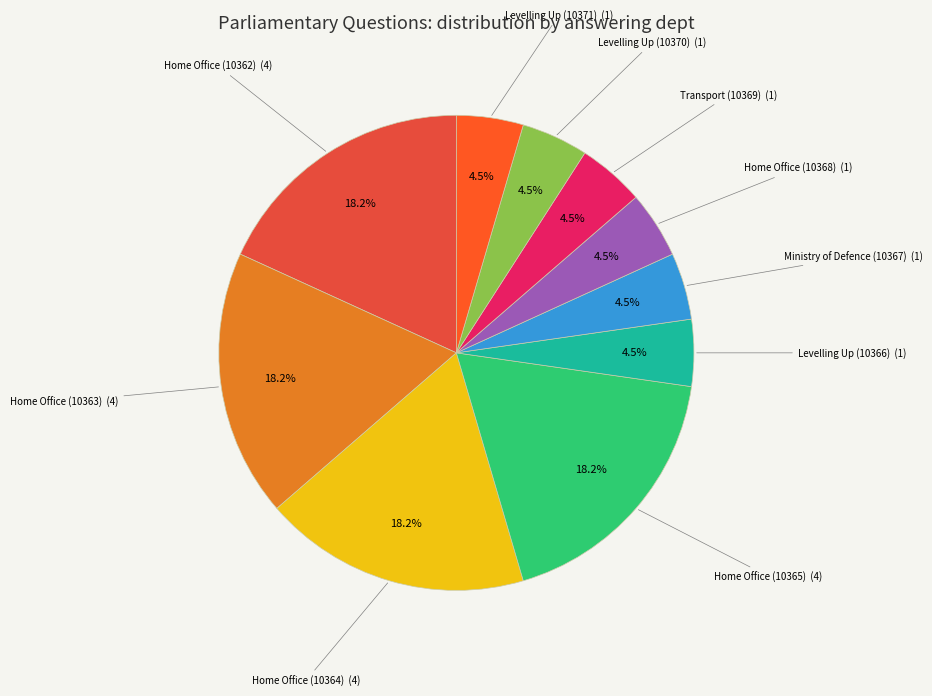

What is the ratio of the value at Home Office (10368) to the value at Levelling Up (10371)?

1.0